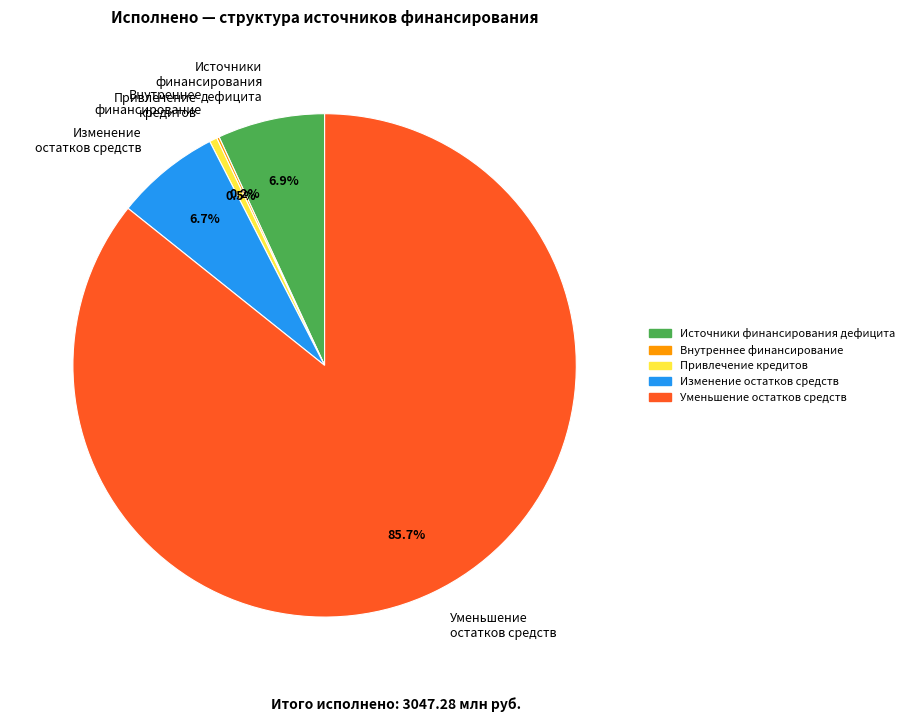

Does any single category account for the majority?

Yes